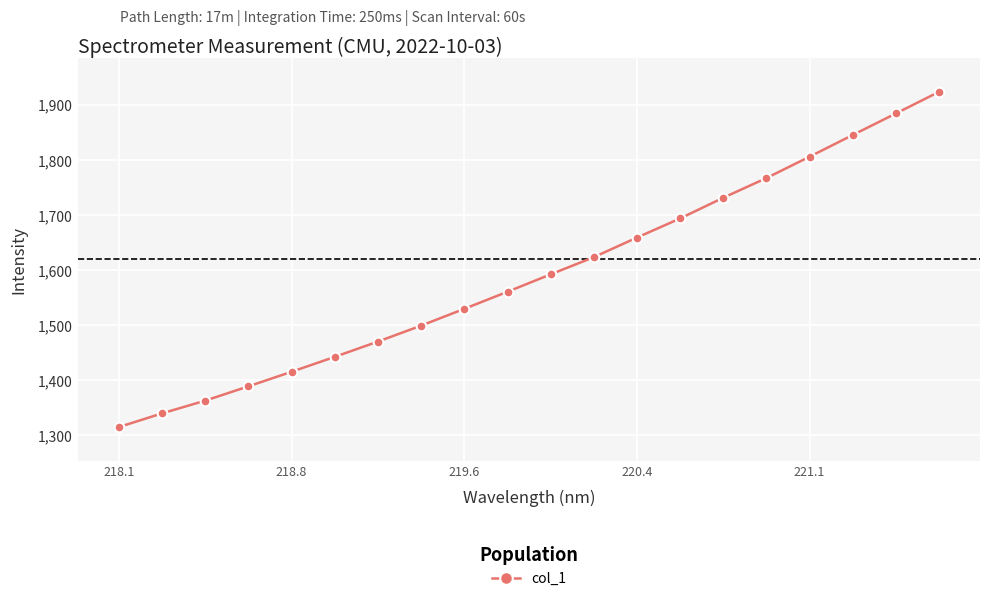

Count the number of values greater than 1592.

10